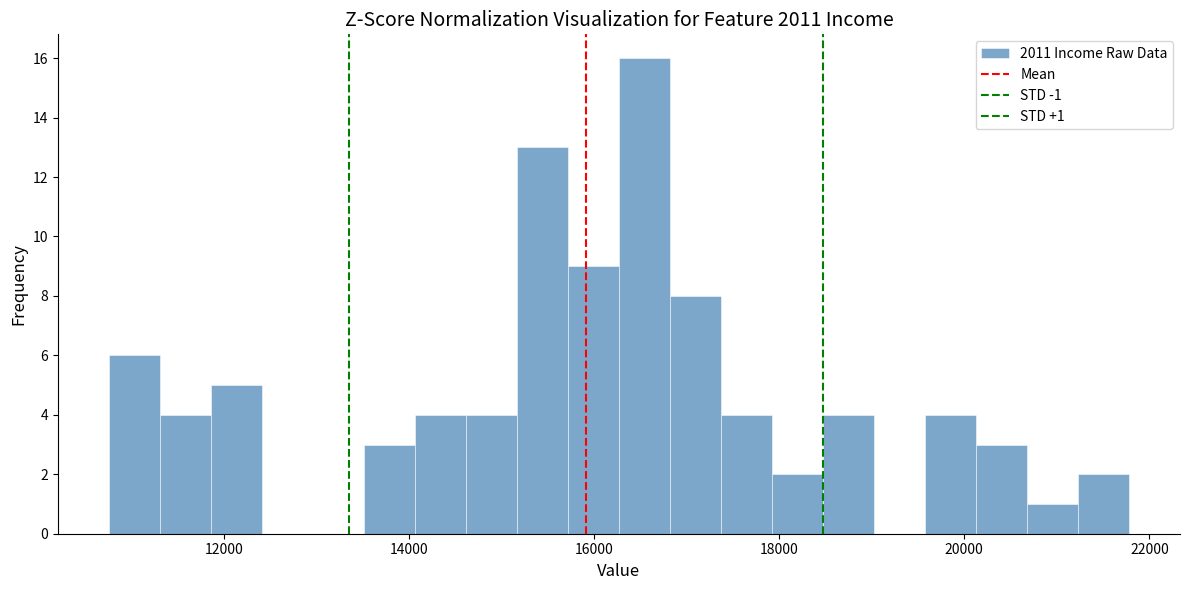

Around what value on the x-axis is the tallest bar? Give the approximate position of its centre, as read against the axis.

16600